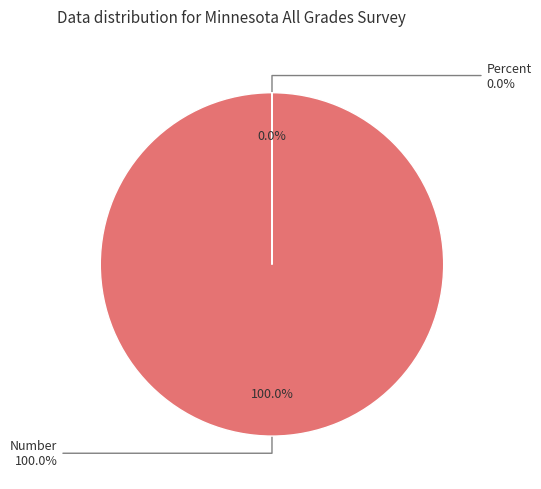

Which has a higher value, Percent or Number?

Number